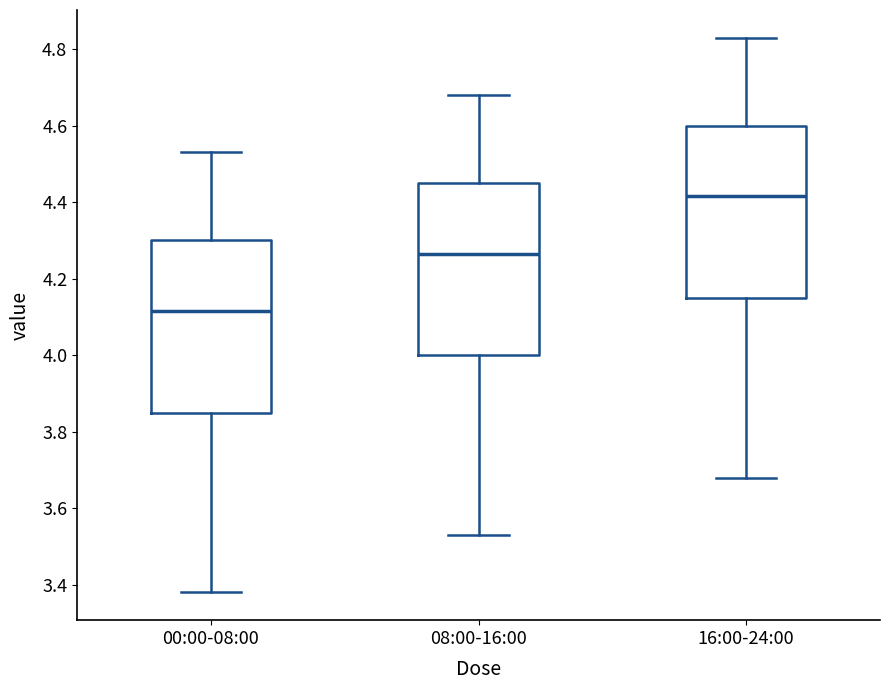

Which box has the lowest median line?

00:00-08:00